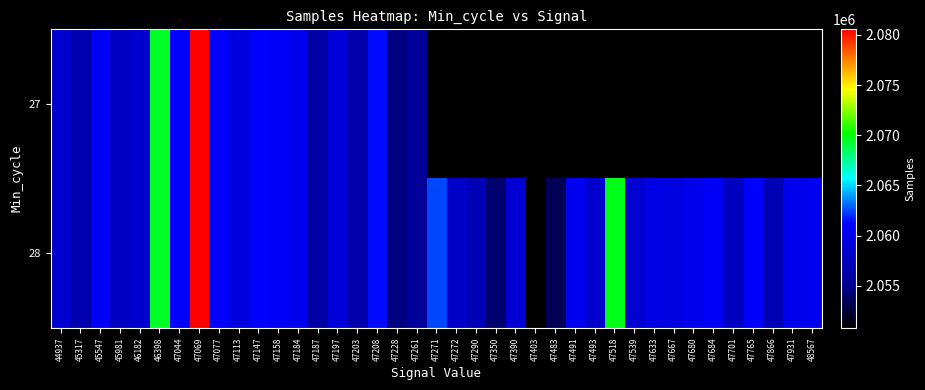

Count the number of data series in this chart.

2